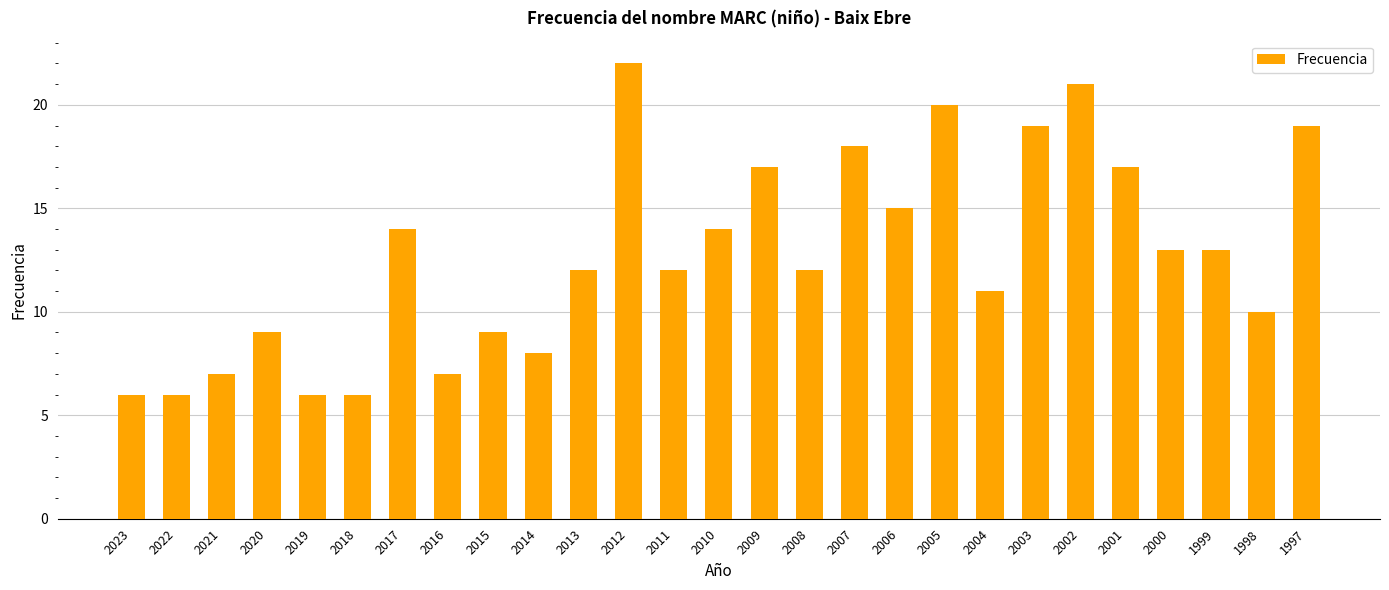

How many bars are there in total?

27